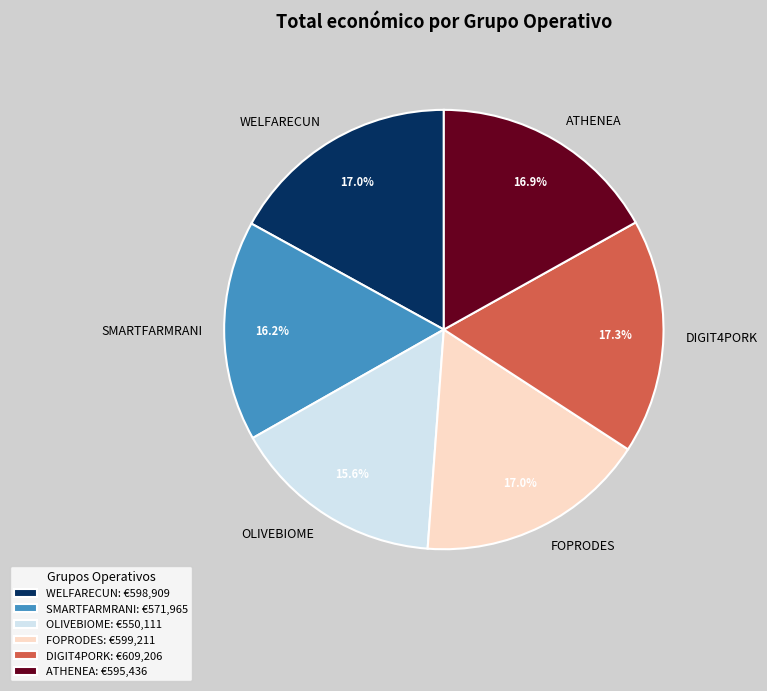

To the nearest percent, what is the average slice percentage?

17%